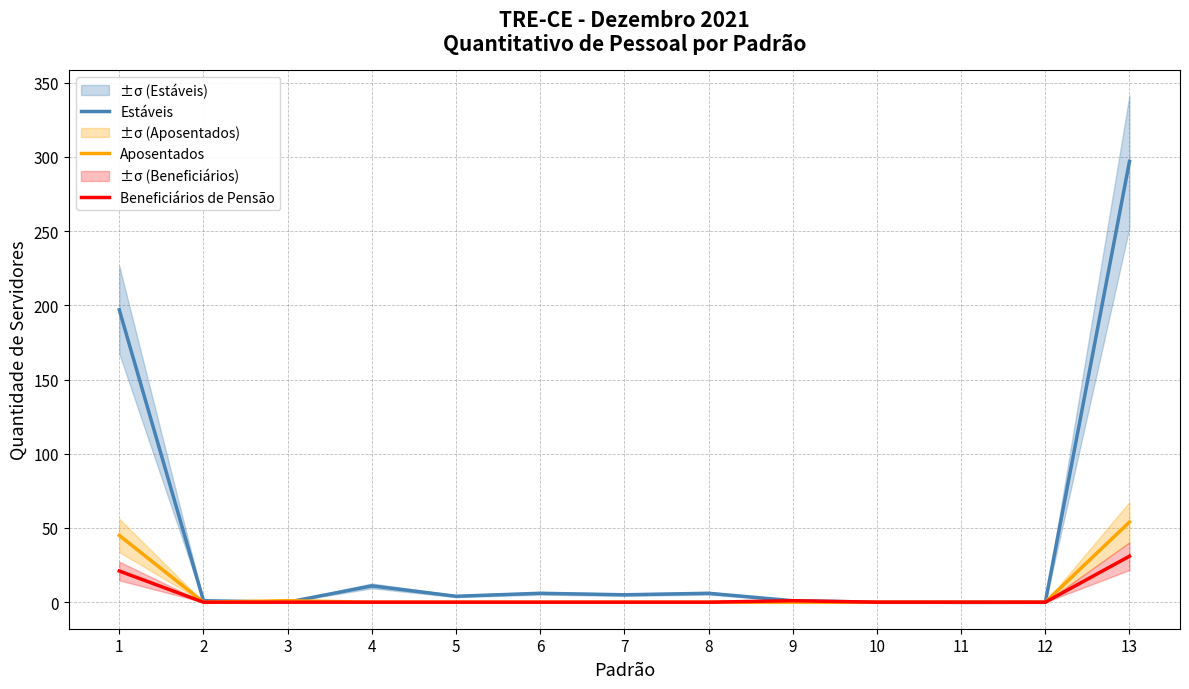

What is the average value of the Aposentados series?

8